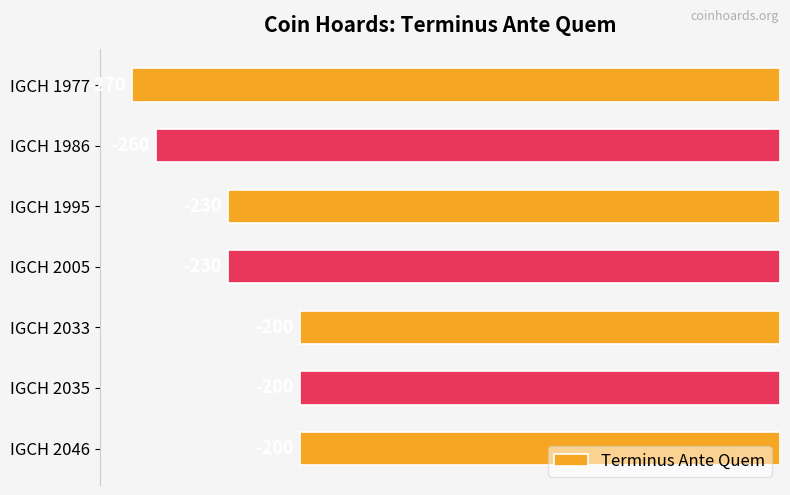

What value does the data have at IGCH 1986, to the nearest 5?

-260